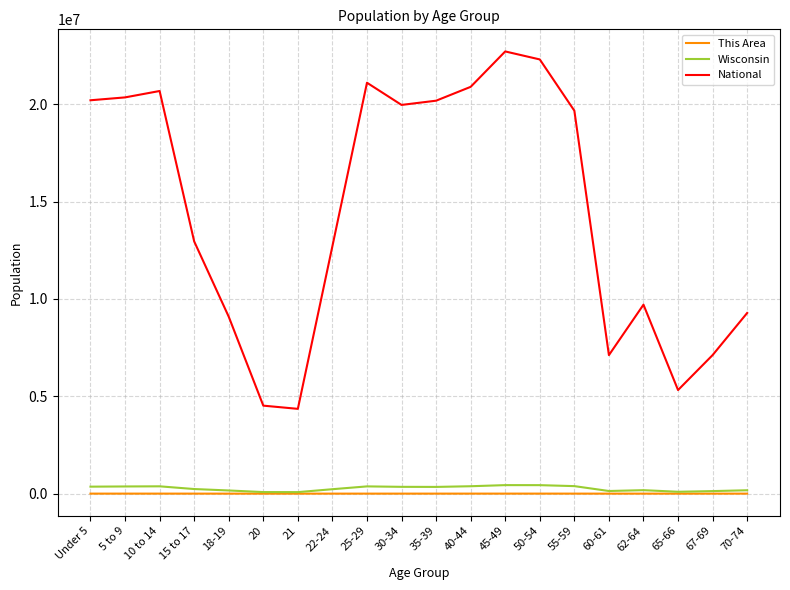

Between 10 to 14 and 70-74, which series saw the biggest shift?

National